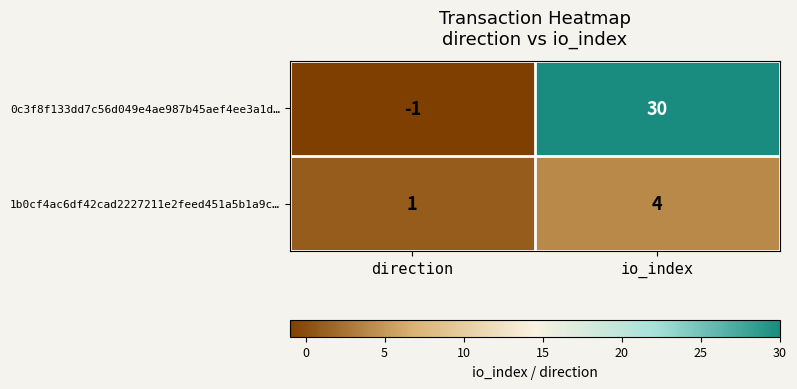

At which label is 1b0cf4ac6df42cad2227211e2feed451a5b1a9c… closest to 2?

direction